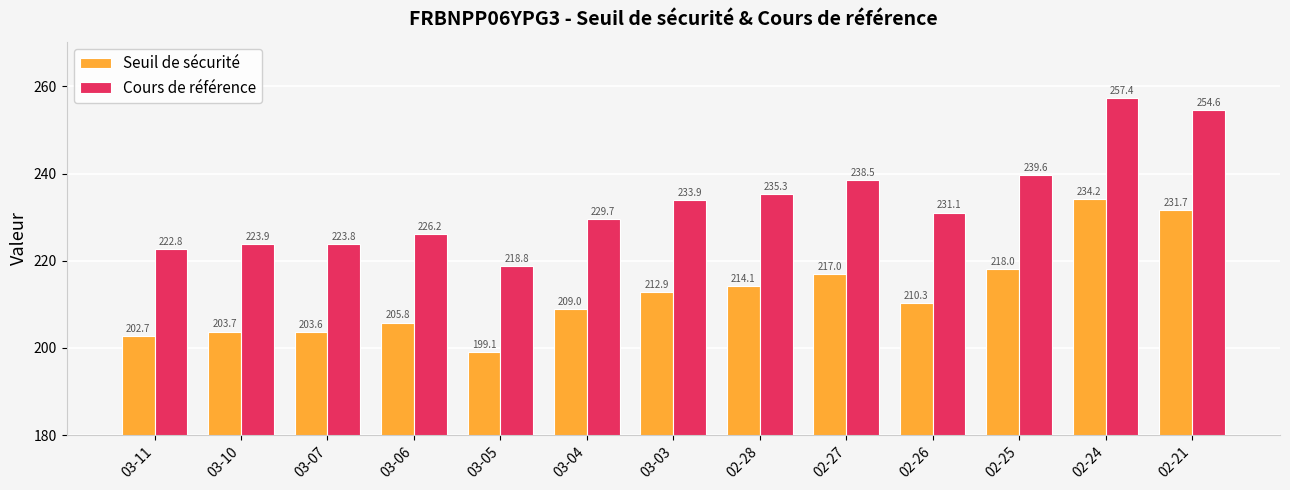

List the labels in order of Cours de référence value, smallest first.

03-05, 03-11, 03-07, 03-10, 03-06, 03-04, 02-26, 03-03, 02-28, 02-27, 02-25, 02-21, 02-24